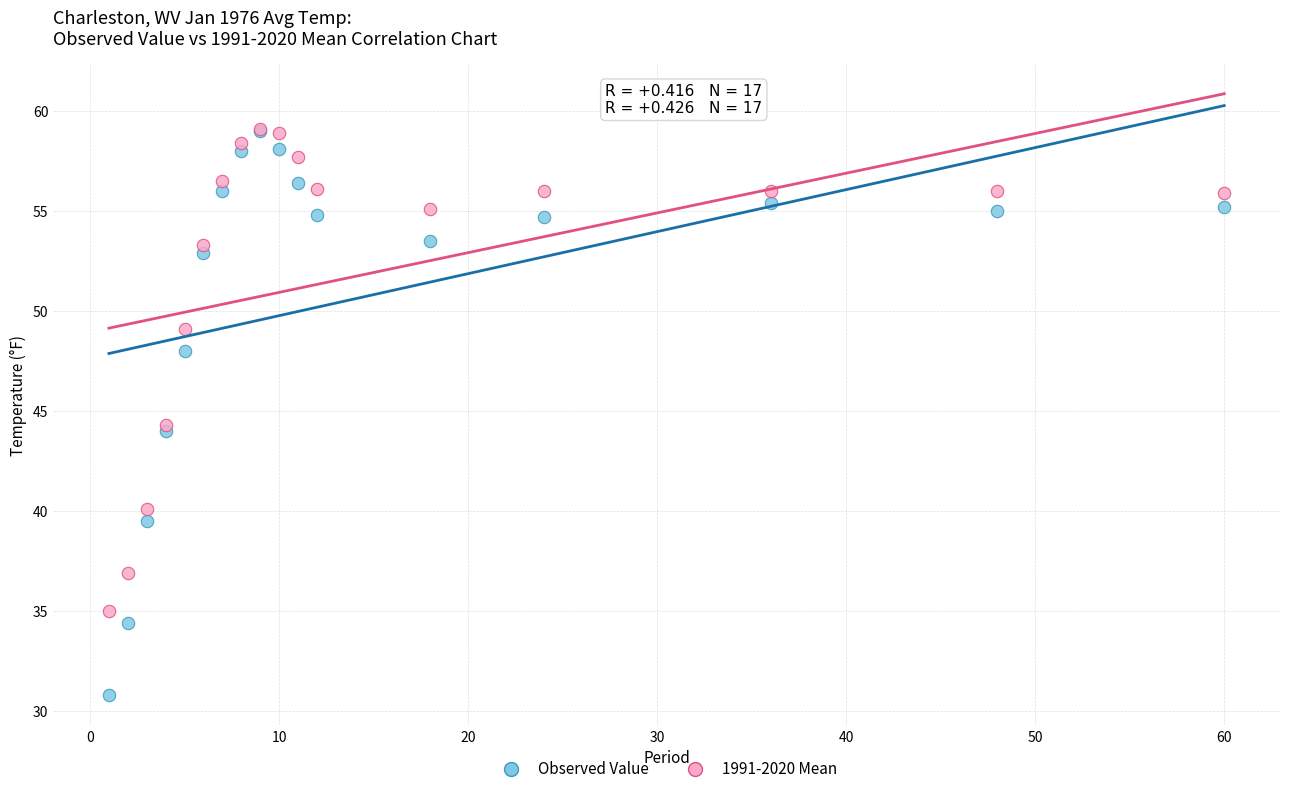

Which series has the widest spread of Y values?

Observed Value